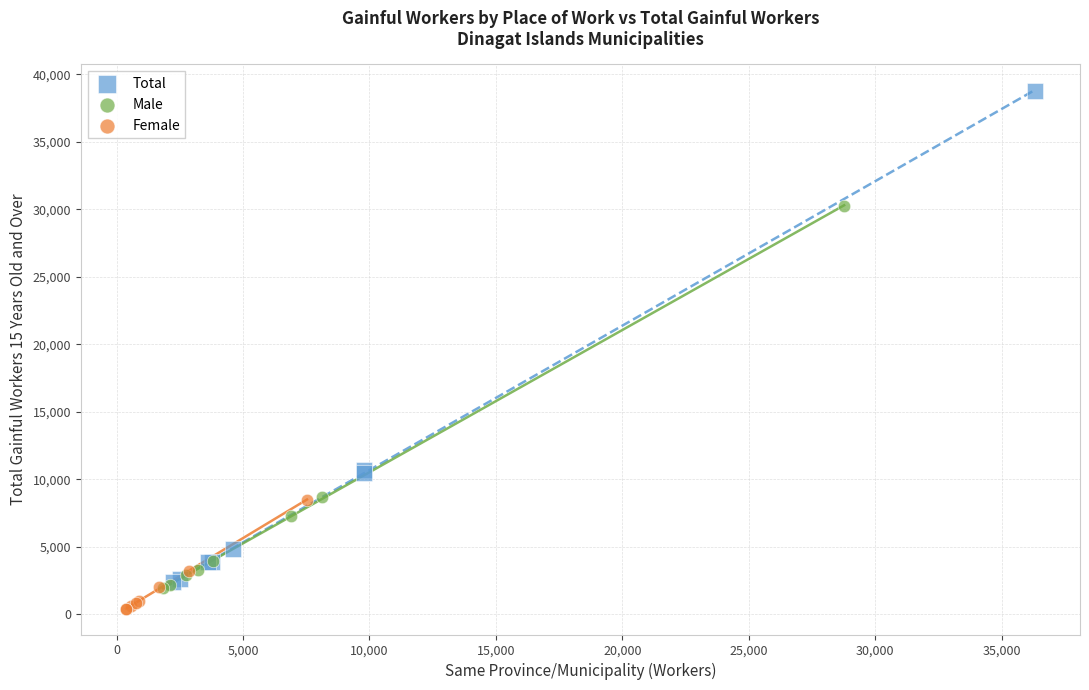

Which series has the largest Y range (max minus min)?

Total